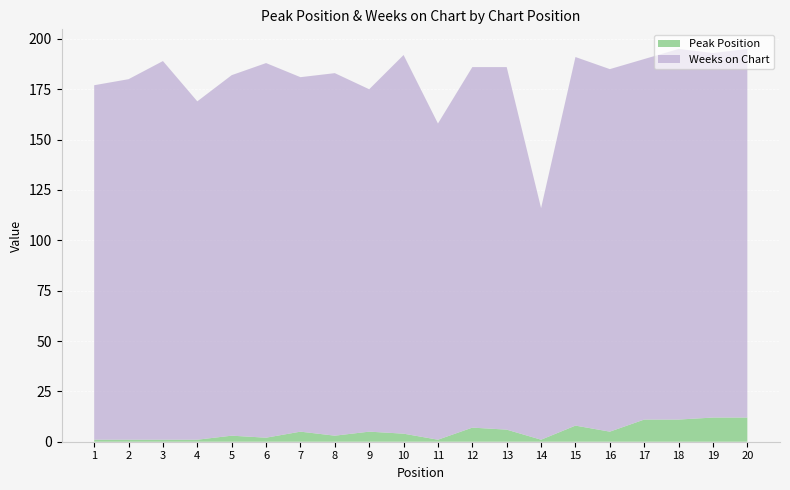

Reading left to right, transcribe all the data shown in this chart.

Peak Position: 1	1	1	1	3	2	5	3	5	4	1	7	6	1	8	5	11	11	12	12
Weeks on Chart: 176	179	188	168	179	186	176	180	170	188	157	179	180	115	183	180	179	184	181	183